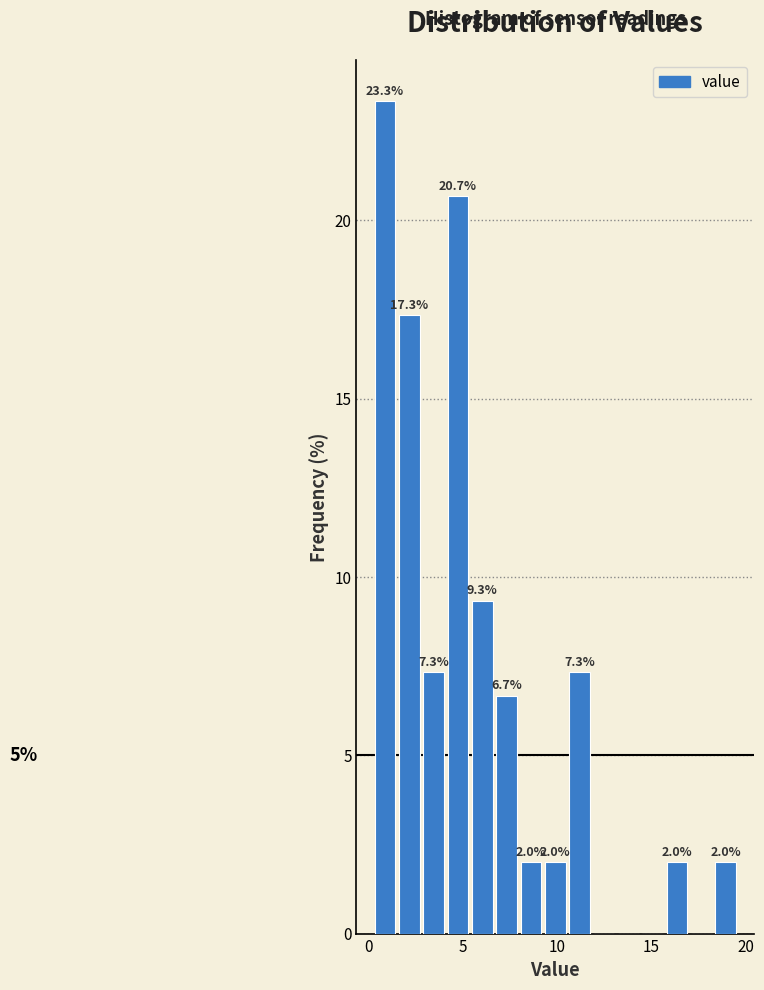

Read against the x-axis, roughly where is the centre of the tallest bar?

1.0